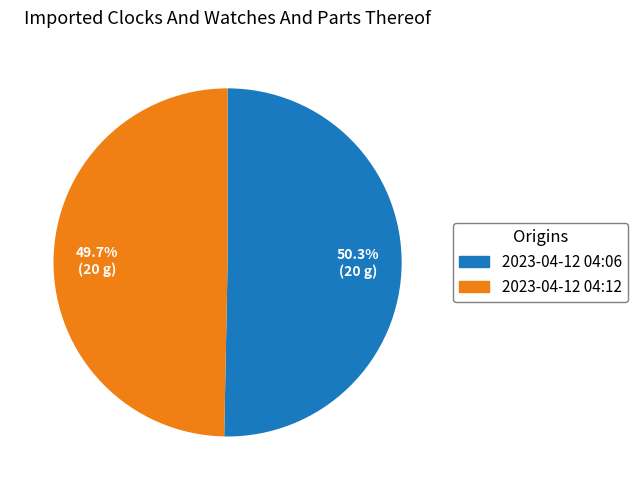

Does any single category account for the majority?

Yes